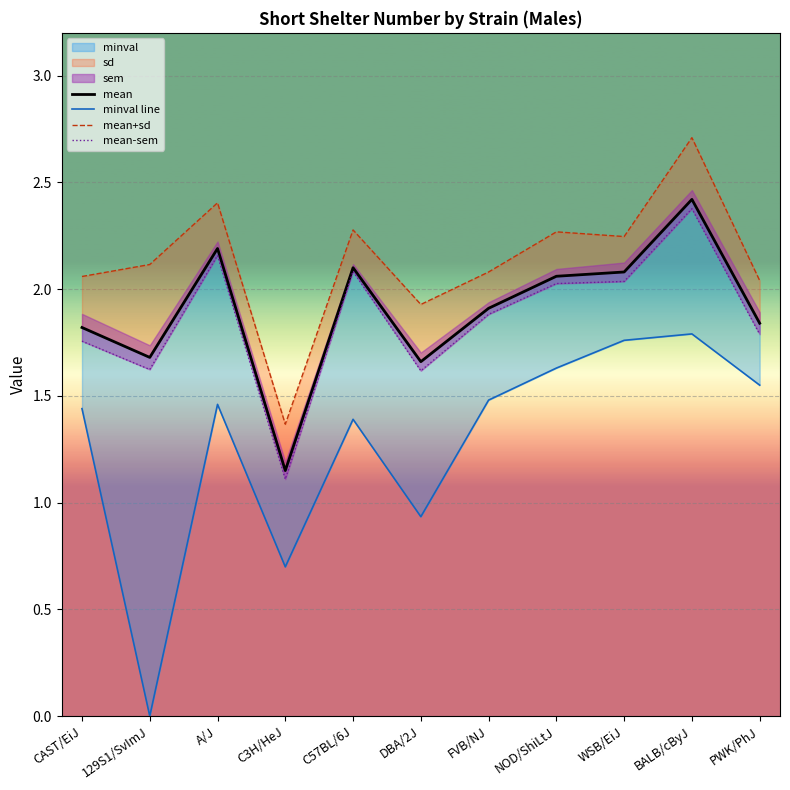

Rank the categories by mean+sd value from highest to lowest.

BALB/cByJ, A/J, C57BL/6J, NOD/ShiLtJ, WSB/EiJ, 129S1/SvImJ, FVB/NJ, CAST/EiJ, PWK/PhJ, DBA/2J, C3H/HeJ